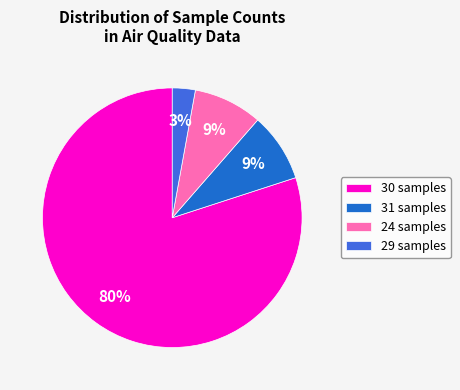

How many segments does this pie chart have?

4